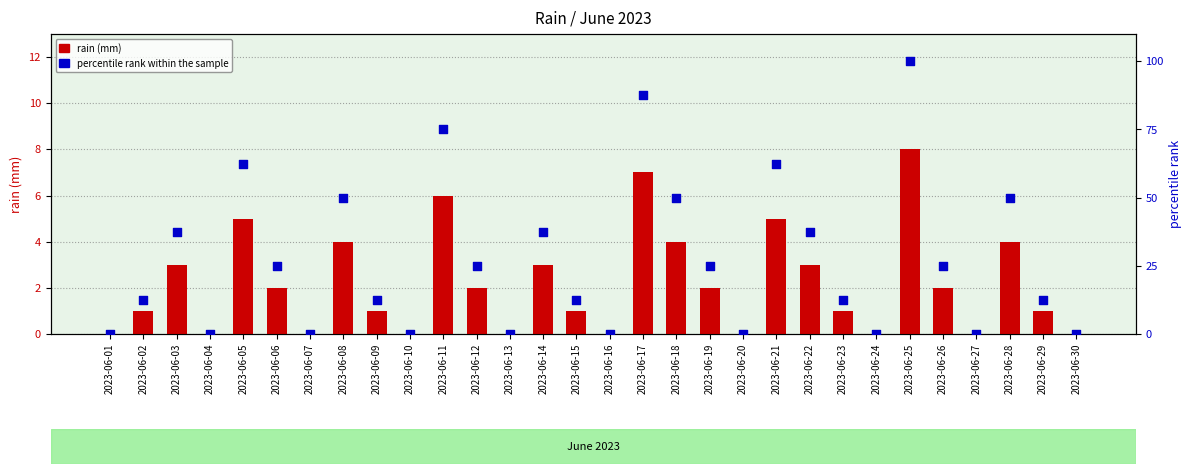

Which series has the largest Y range (max minus min)?

percentile rank